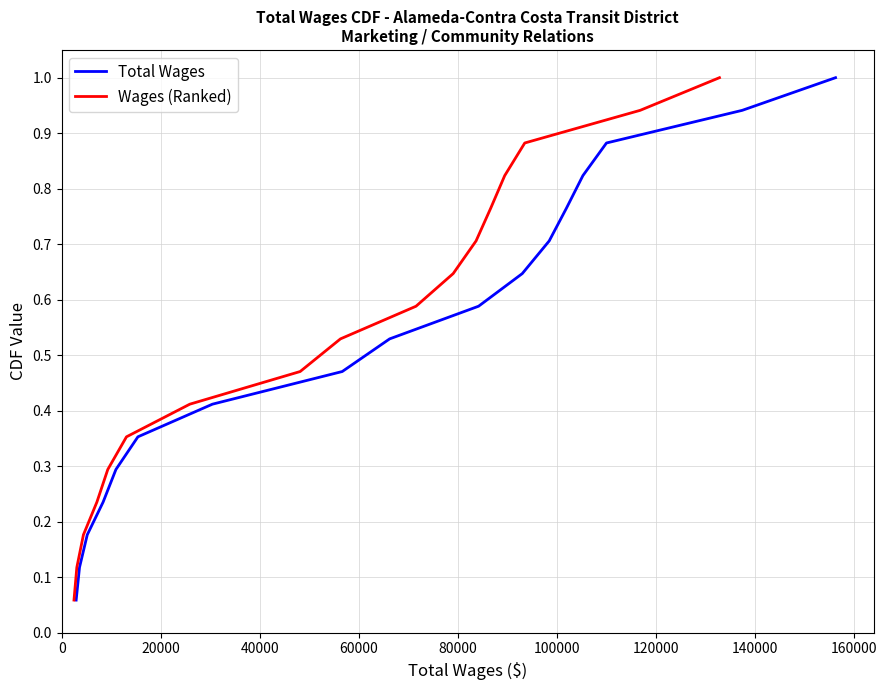

The Wages (Ranked) series shows 0.3 at 140000. True or false?

False